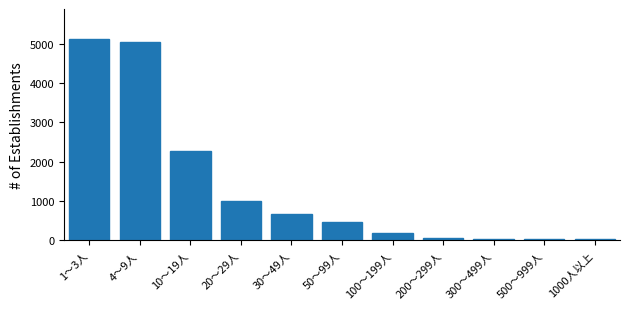

What is the sum of all values?

14861